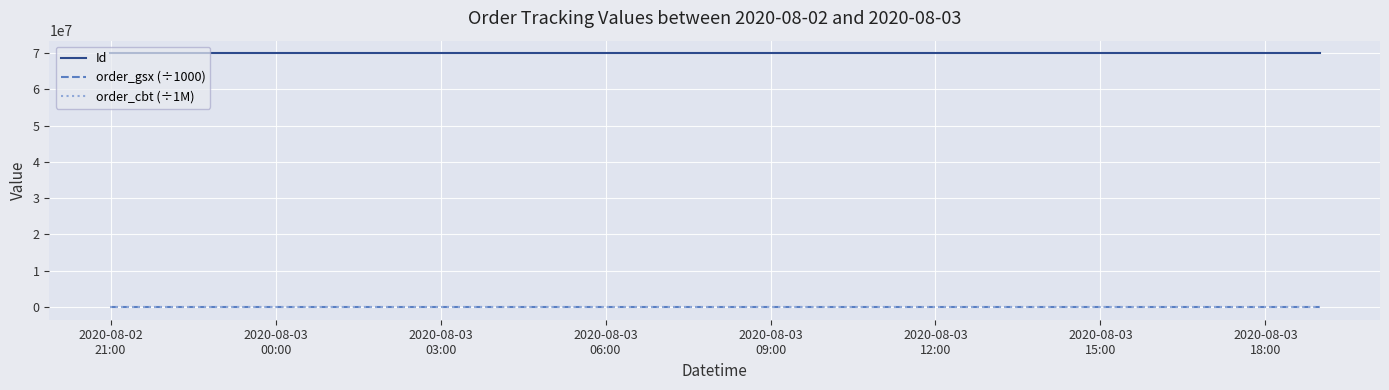

At how many categories does at least one series exceed 65775519?

3